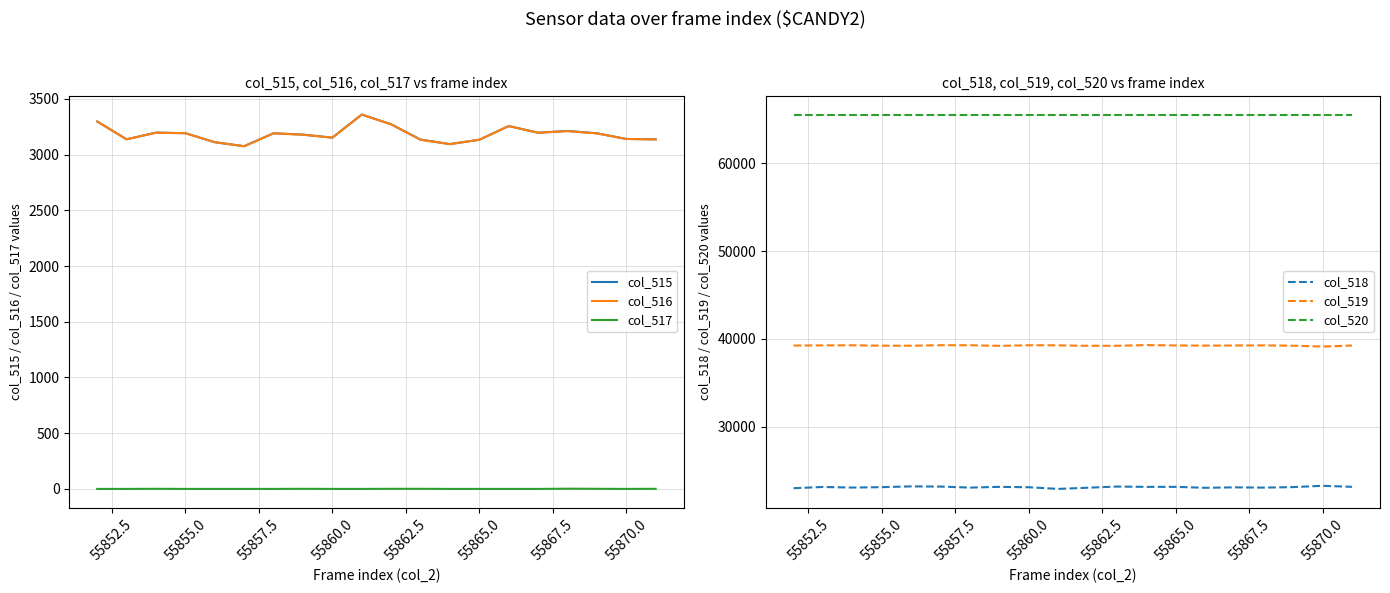

Which series has the largest total across all categories?

col_520